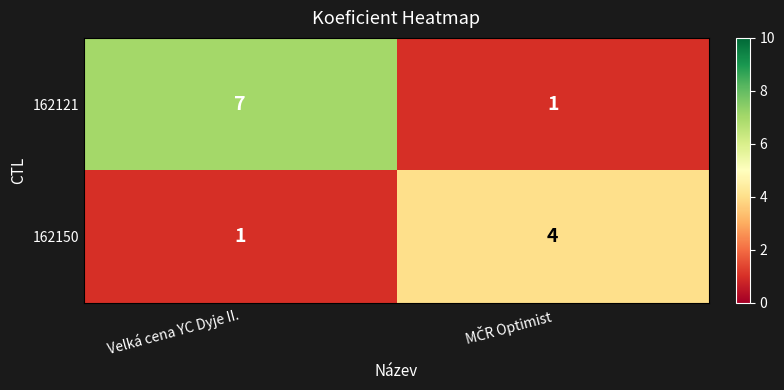

Reading right to left, what are all the values shown in this chart?

162121: 1	7
162150: 4	1